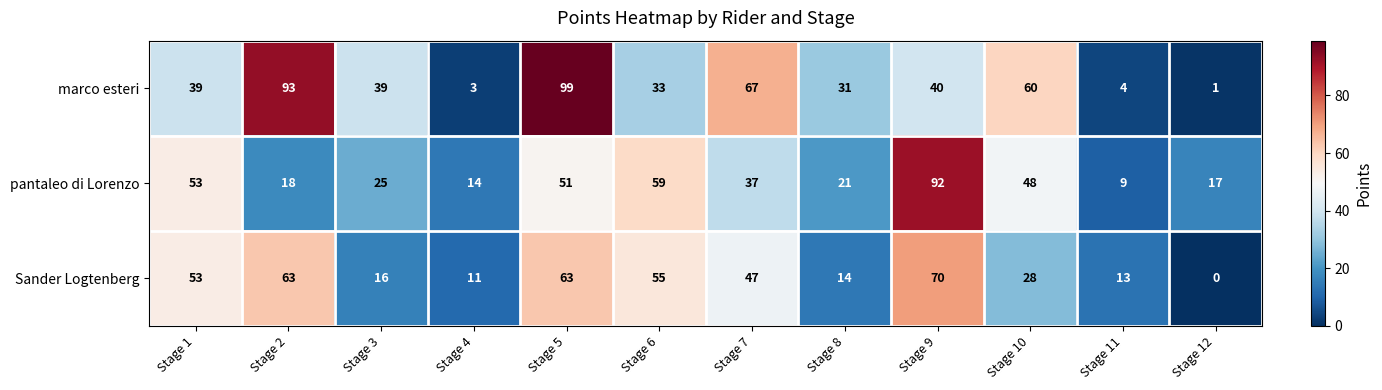

Which category has the highest value across all series?

Stage 5